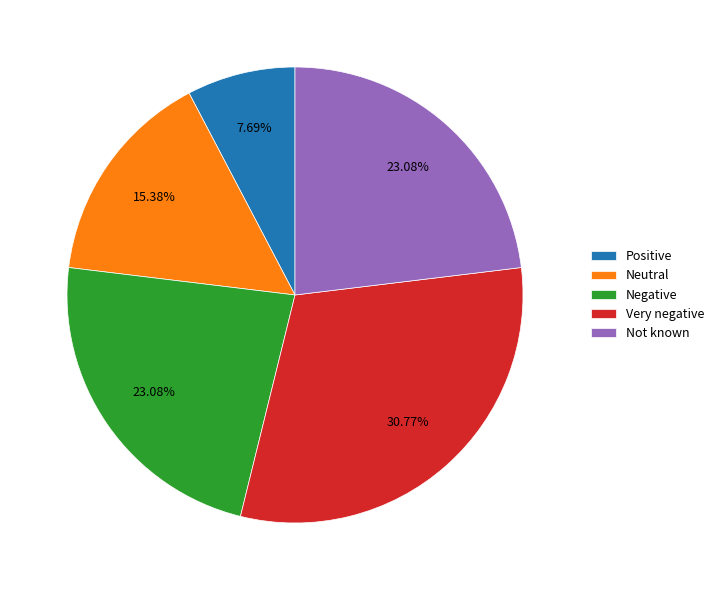

What is the ratio of the value at Positive to the value at Neutral?

0.5